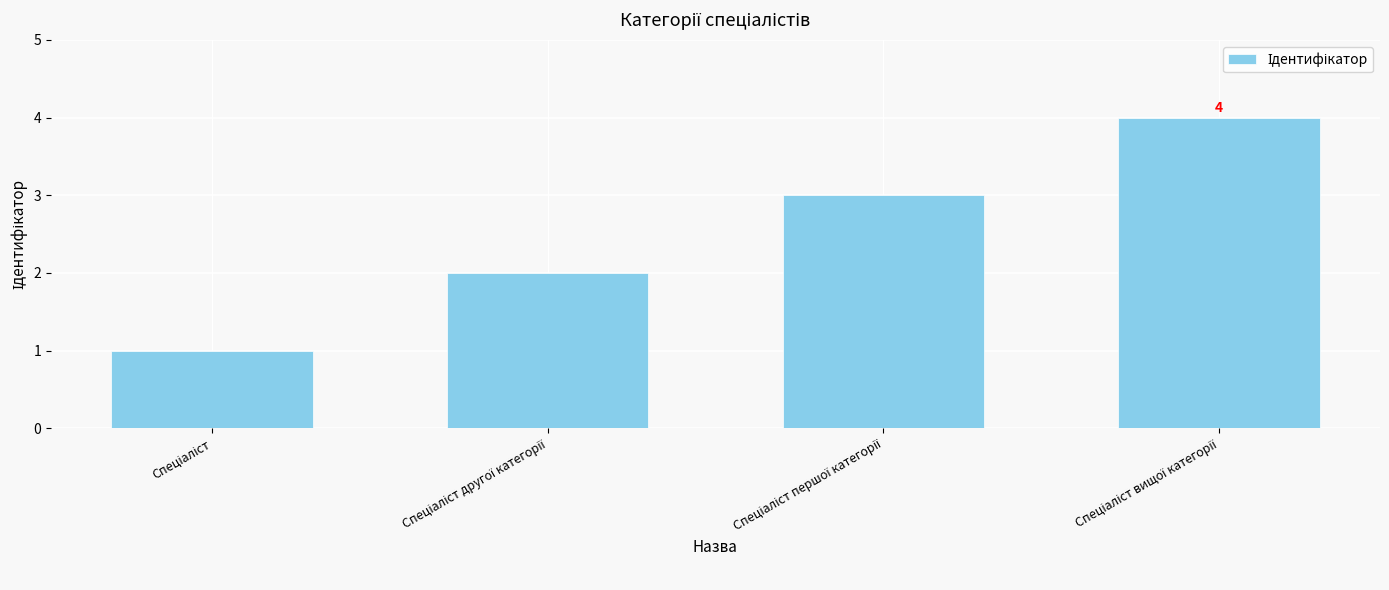

What is the maximum value shown in the chart?

4